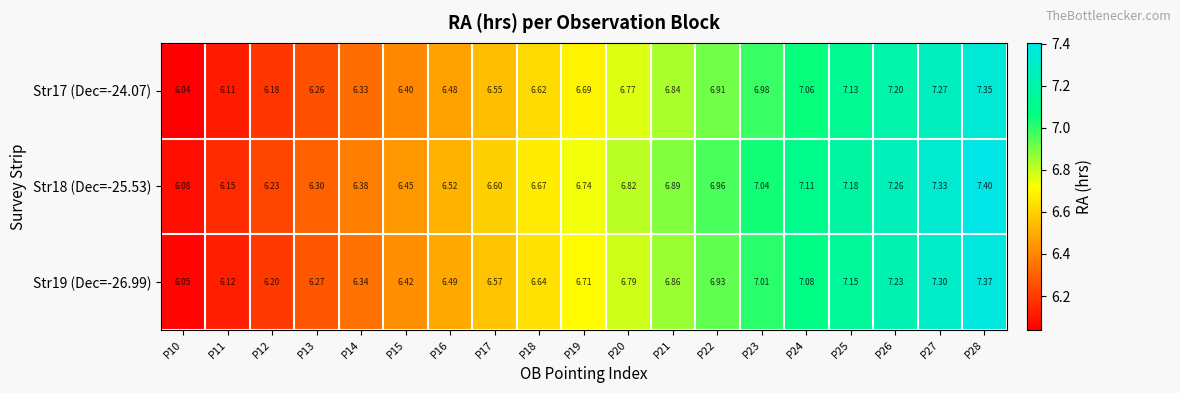

Is the value of Str17 (Dec=-24.07) at P26 greater than the value of Str19 (Dec=-26.99) at P20?

Yes